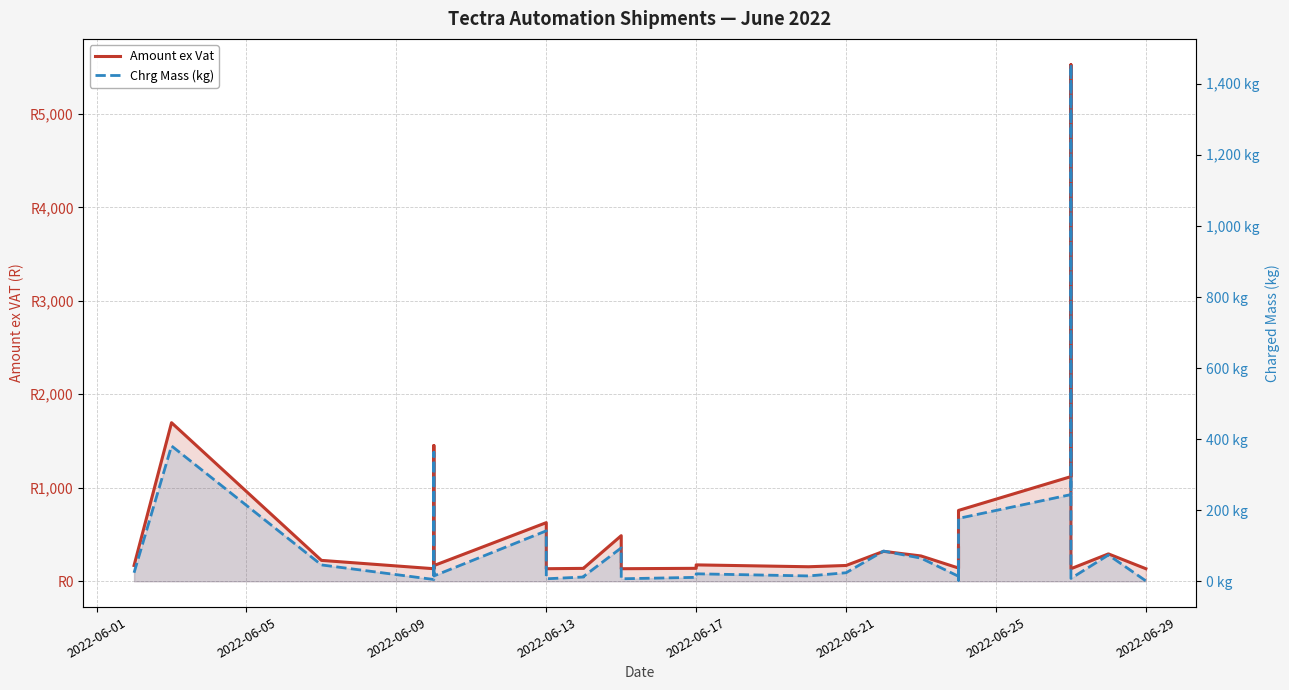

How many data points does each series have?

36